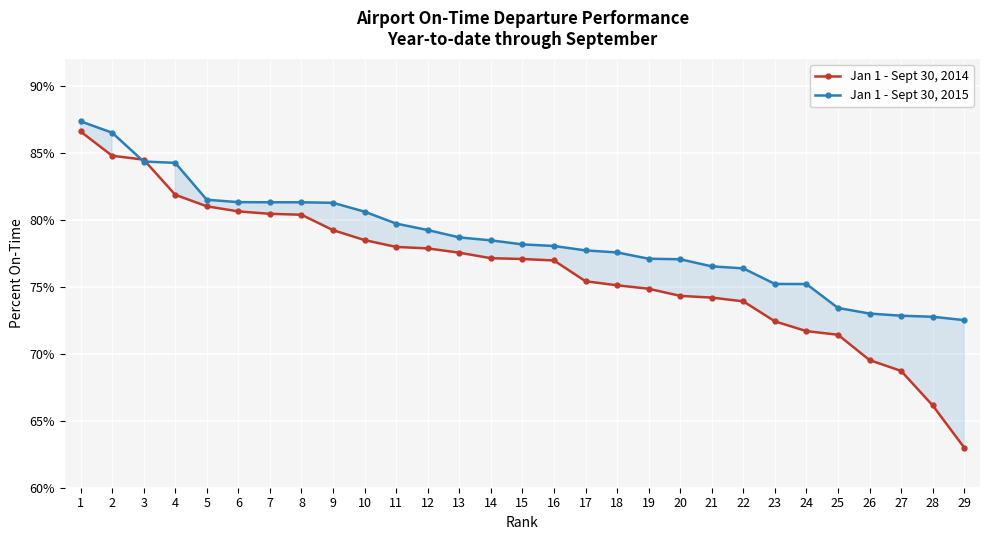

At how many categories does at least one series exceed 78?

16